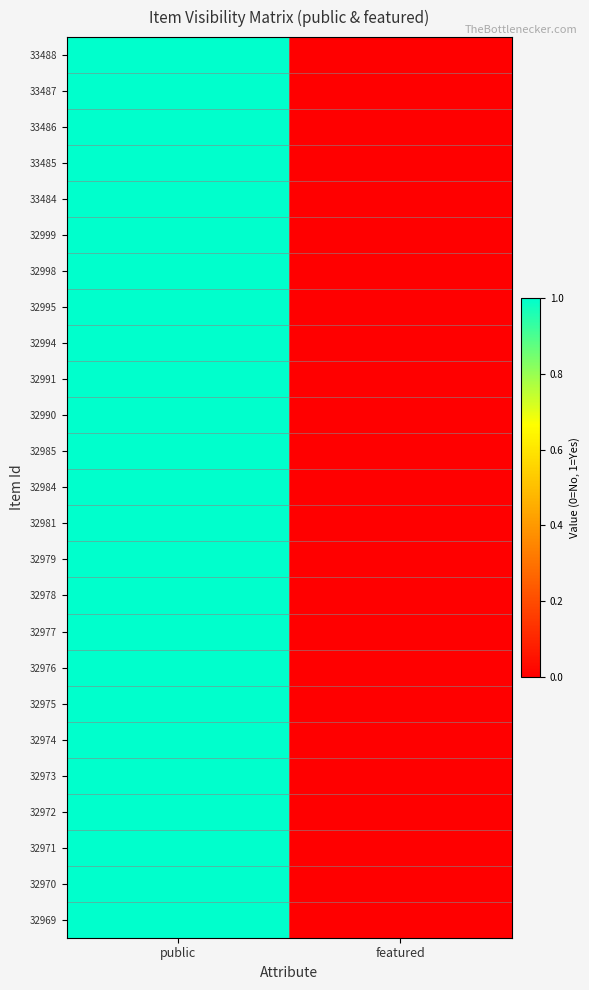

How many series are shown in this chart?

25